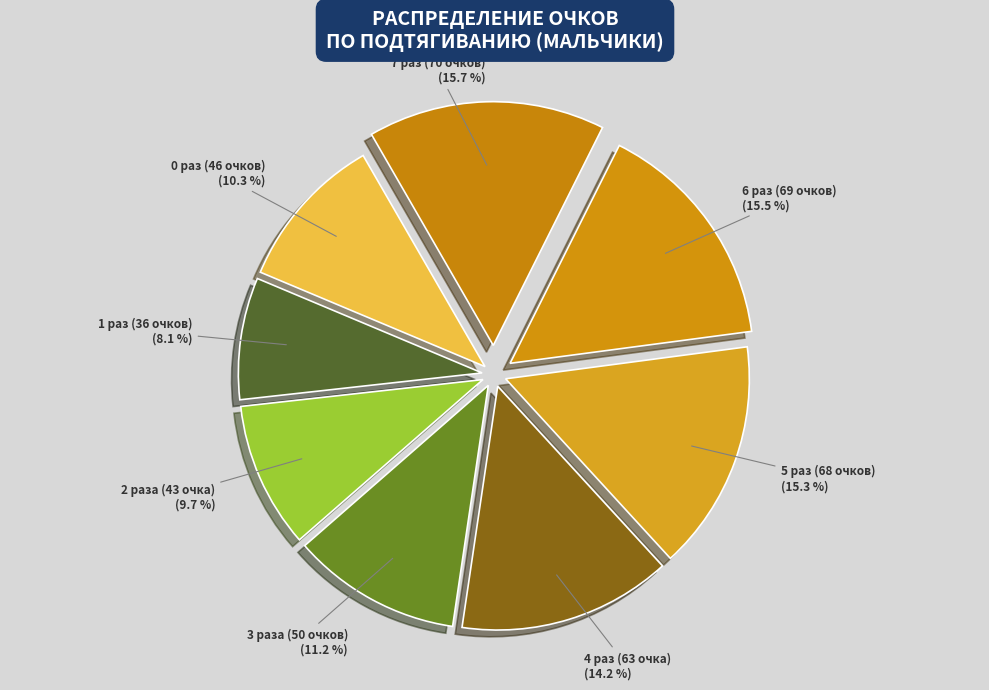

How many slices are in this pie chart?

8